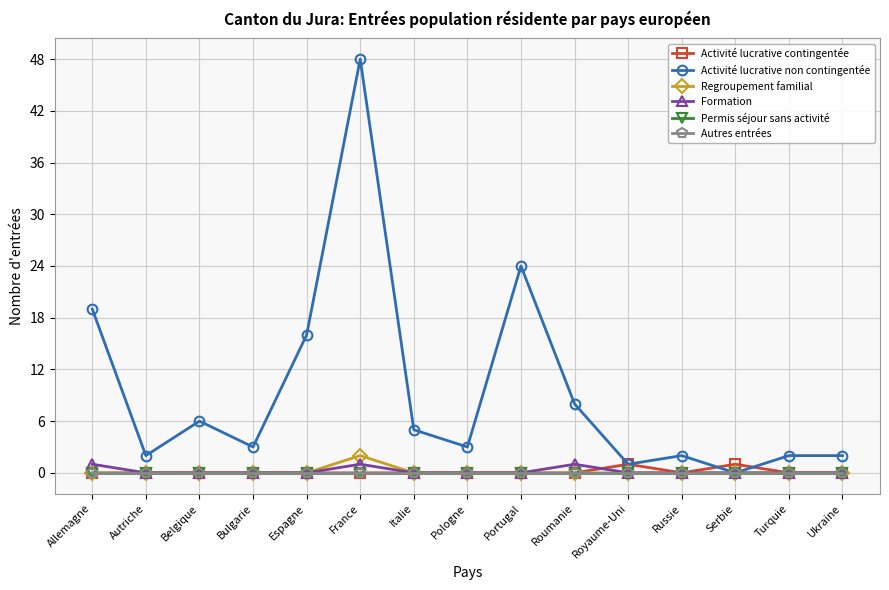

The value of Autres entrées at Russie is 0. True or false?

True